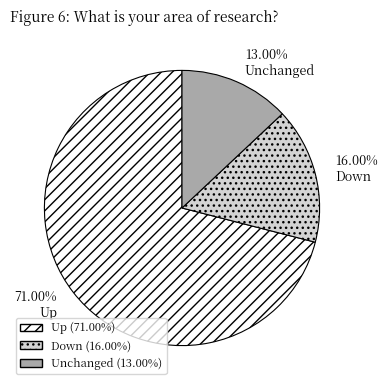

Does Down account for over 50% of the chart?

No